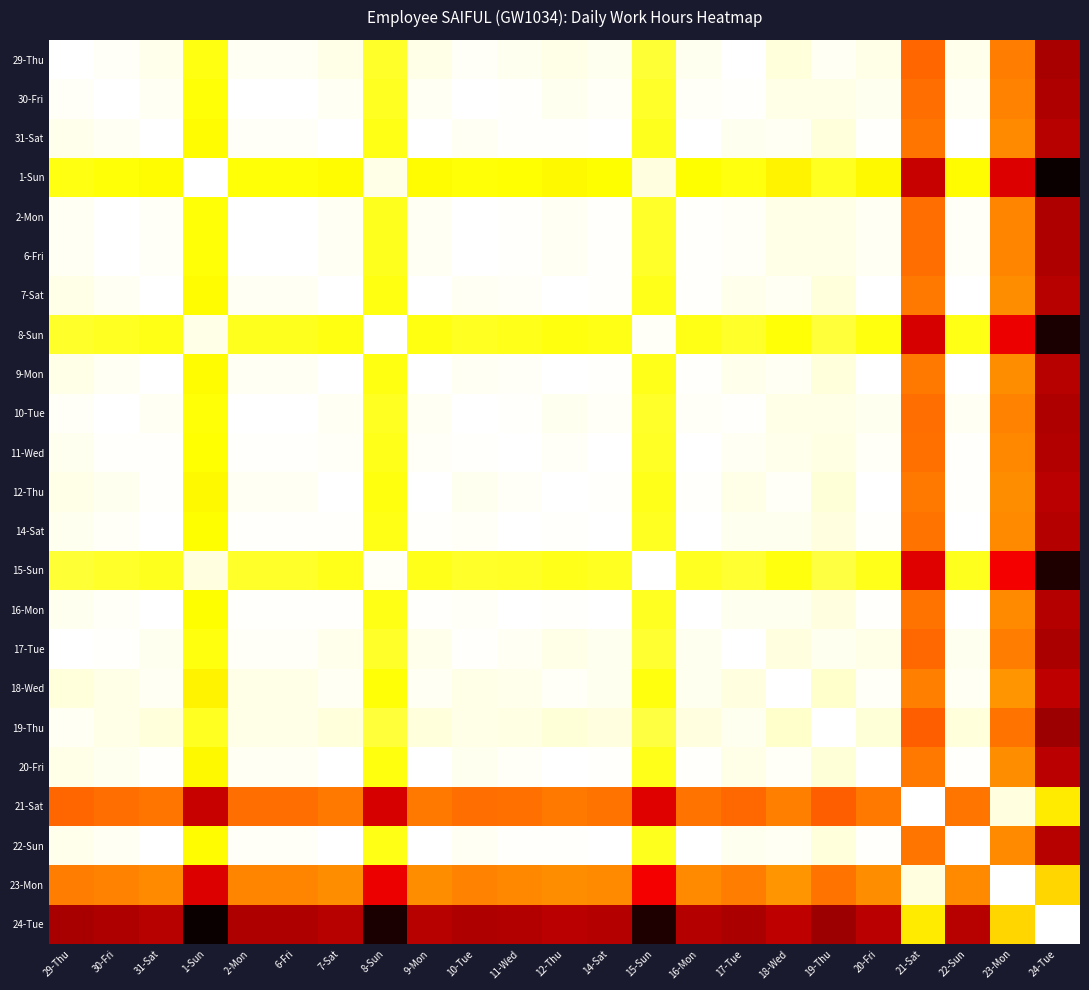

What is the total value across all series at 17-Tue?

20.4